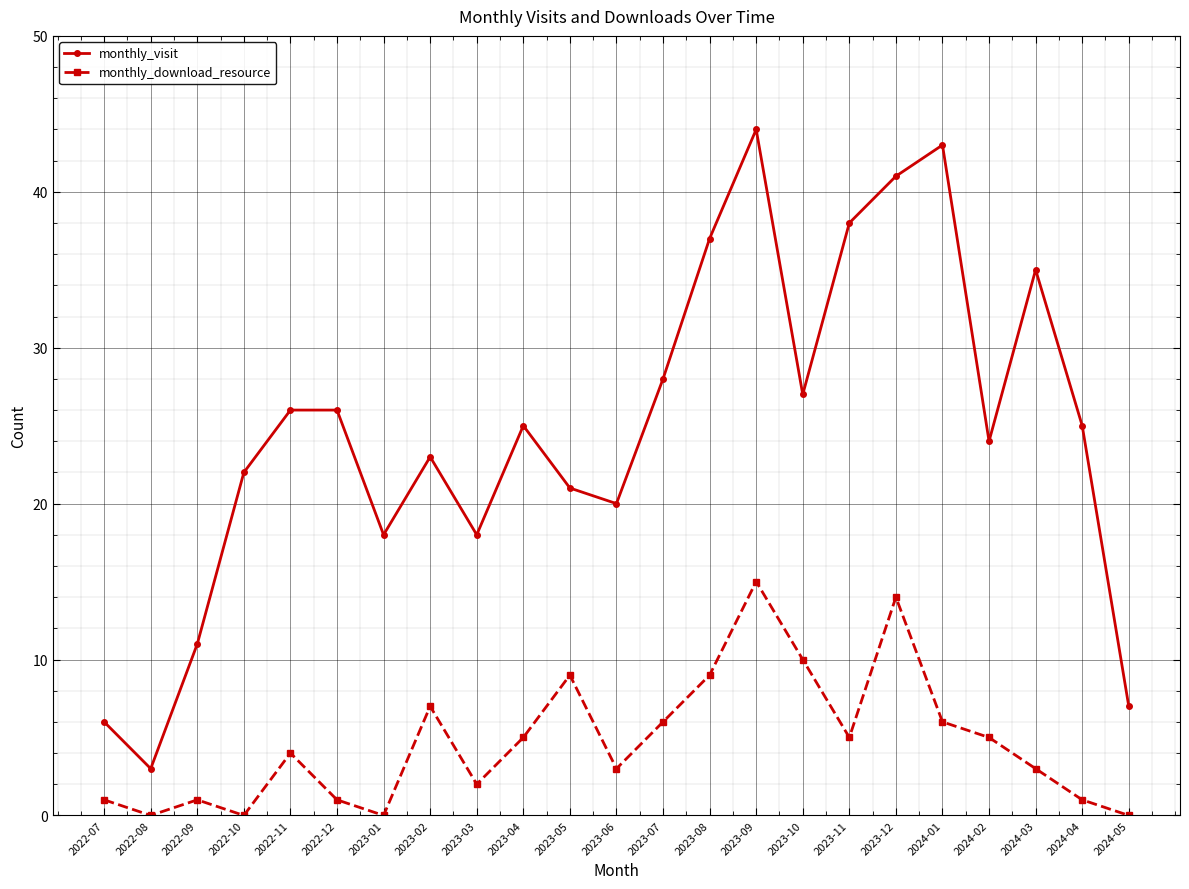

At which label is monthly_visit closest to 23?

2023-02